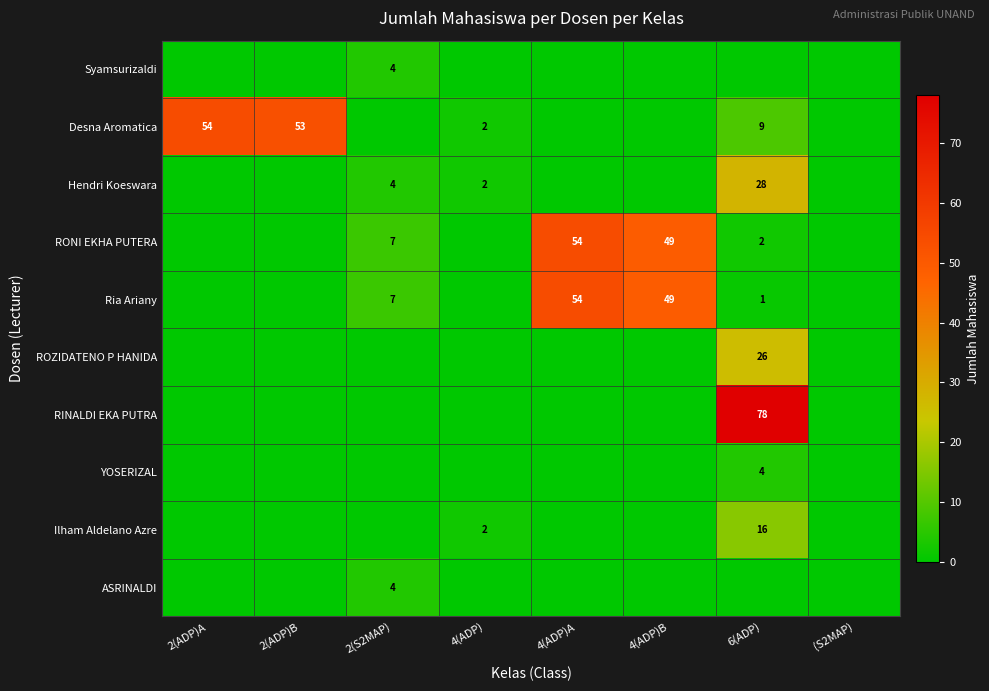

What is the difference between the highest and lowest values at 4(ADP)B?

49